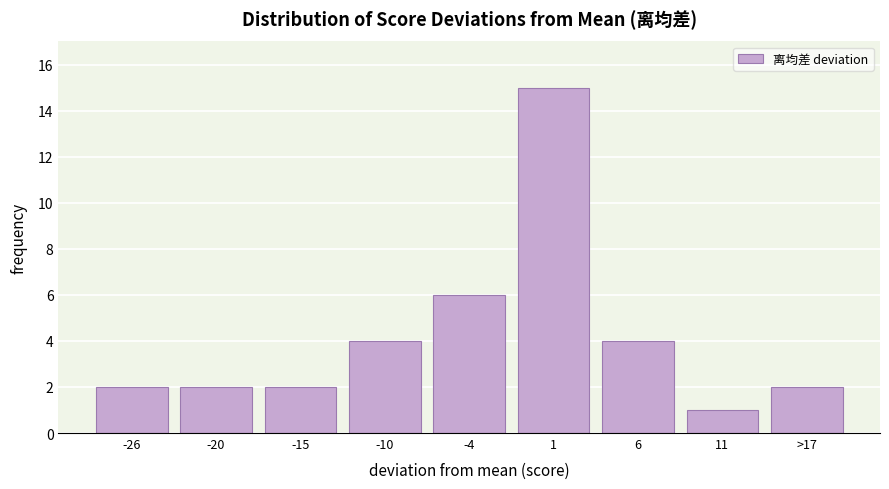

Reading left to right, extract all data points from this chart.

-26=2	-20=2	-15=2	-10=4	-4=6	1=15	6=4	11=1	>17=2